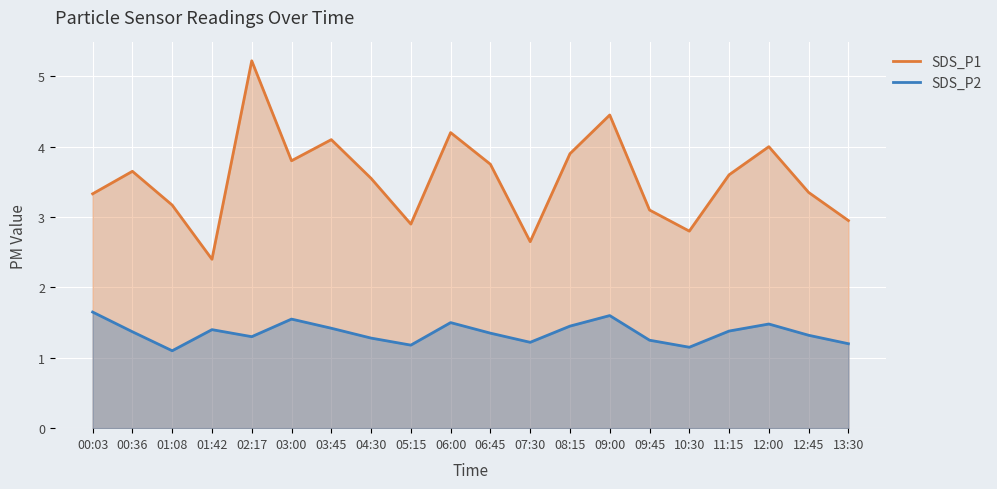

Reading left to right, what are all the values shown in this chart?

SDS_P1: 00:03=3.3	00:36=3.6	01:08=3.2	01:42=2.4	02:17=5.2	03:00=3.8	03:45=4.1	04:30=3.5	05:15=2.9	06:00=4.2	06:45=3.8	07:30=2.6	08:15=3.9	09:00=4.5	09:45=3.1	10:30=2.8	11:15=3.6	12:00=4.0	12:45=3.4	13:30=3.0
SDS_P2: 00:03=1.6	00:36=1.4	01:08=1.1	01:42=1.4	02:17=1.3	03:00=1.6	03:45=1.4	04:30=1.3	05:15=1.2	06:00=1.5	06:45=1.4	07:30=1.2	08:15=1.4	09:00=1.6	09:45=1.2	10:30=1.1	11:15=1.4	12:00=1.5	12:45=1.3	13:30=1.2